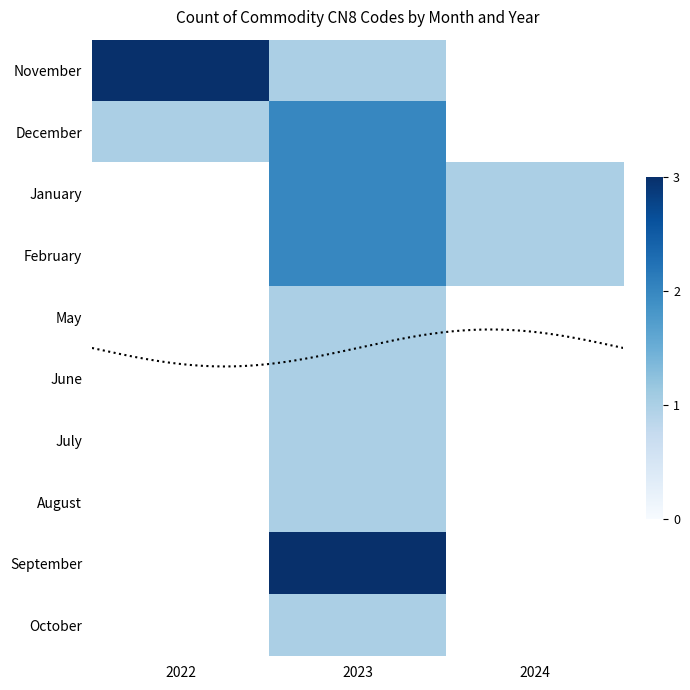

Rank the categories by June value from lowest to highest.

2022, 2023, 2024